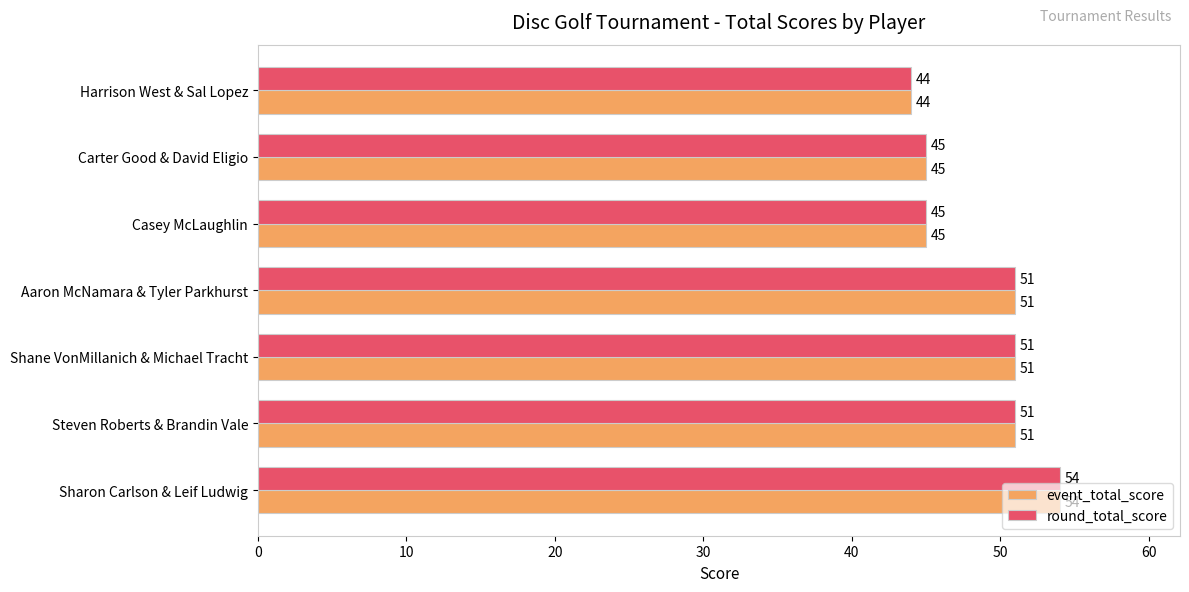

What is the highest value of the event_total_score series?

54